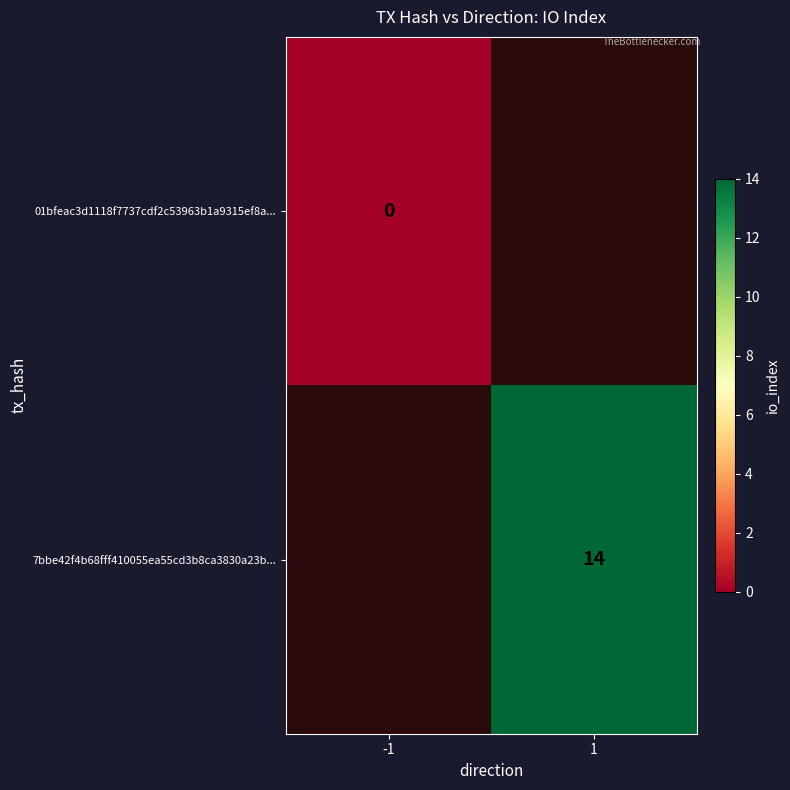

True or false: 7bbe42f4b68fff410055ea55cd3b8ca3830a23b... has a value of 6 at 1.

False